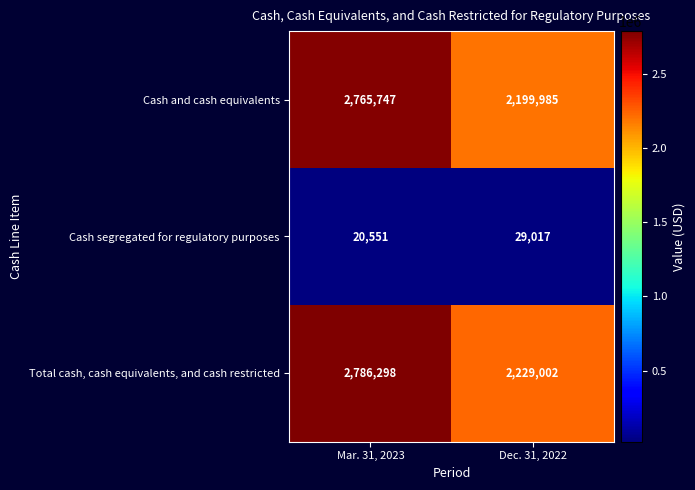

True or false: Total cash, cash equivalents, and cash restricted has a value of 2786298 at Mar. 31, 2023.

True